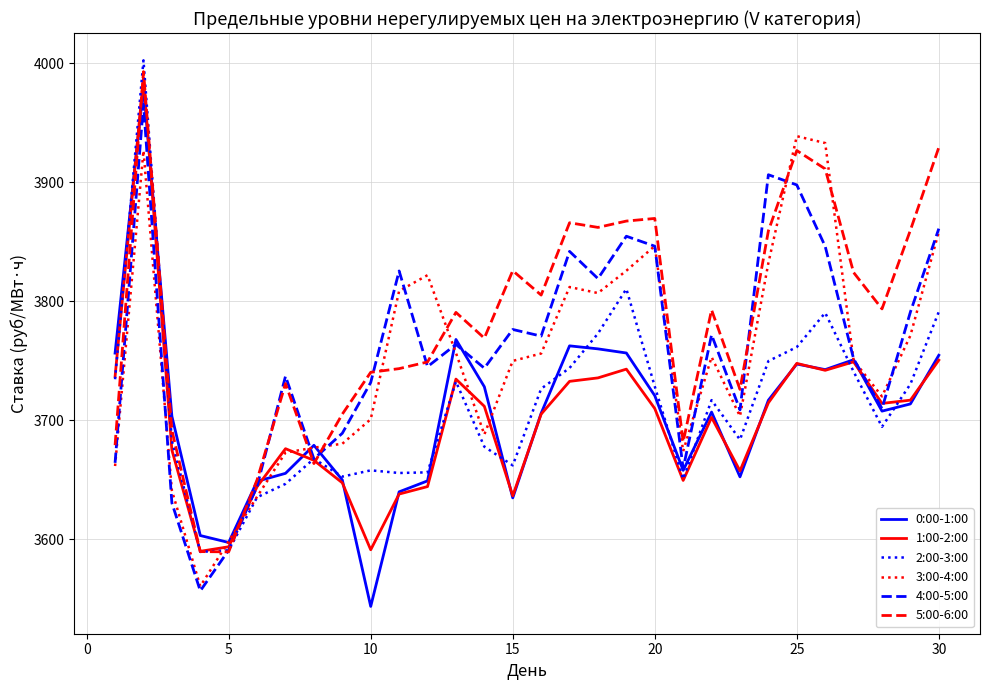

Which series has the largest range (max minus min)?

0:00-1:00